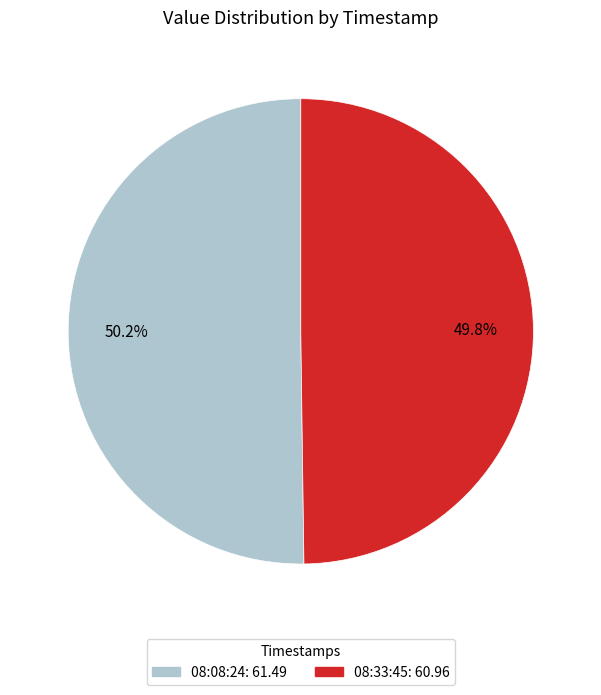

Is there a majority slice in this chart?

Yes